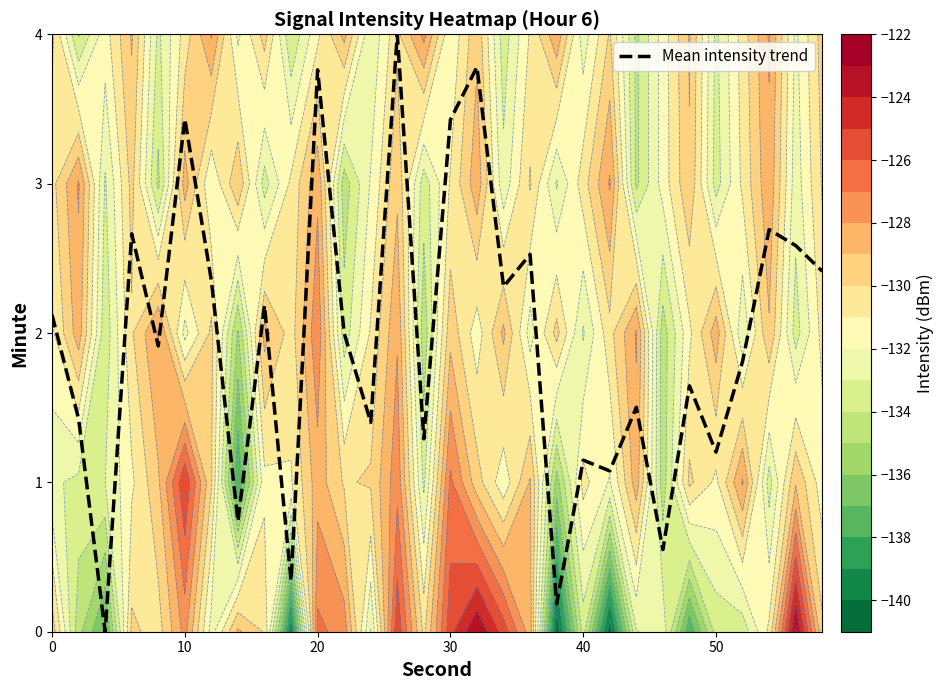

Reading right to left, list all the values displayed in this chart.

2.4	2.6	2.7	1.8	1.2	1.6	0.6	1.5	1.1	1.1	0.2	2.5	2.3	3.8	3.4	1.3	4.0	1.4	2.0	3.8	0.3	2.2	0.7	2.4	3.4	1.9	2.7	0.0	1.4	2.1